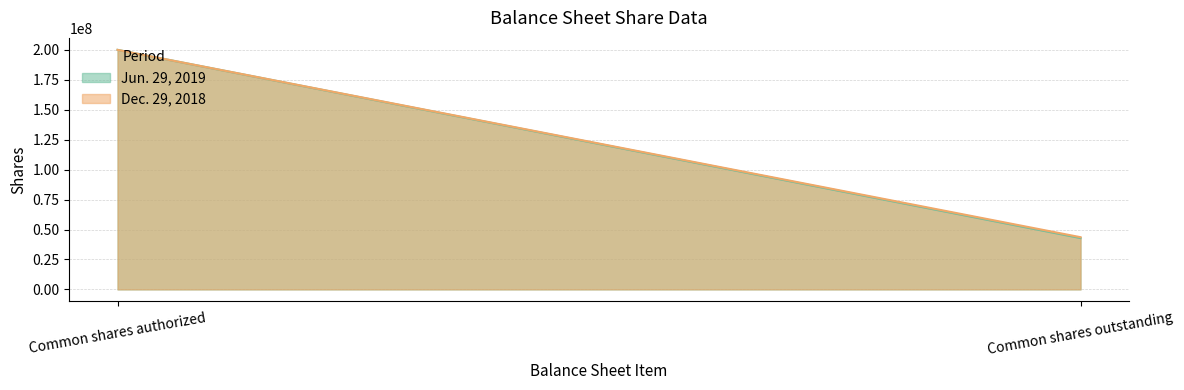

True or false: Jun. 29, 2019 has a value of 200000000 at Common shares authorized.

True